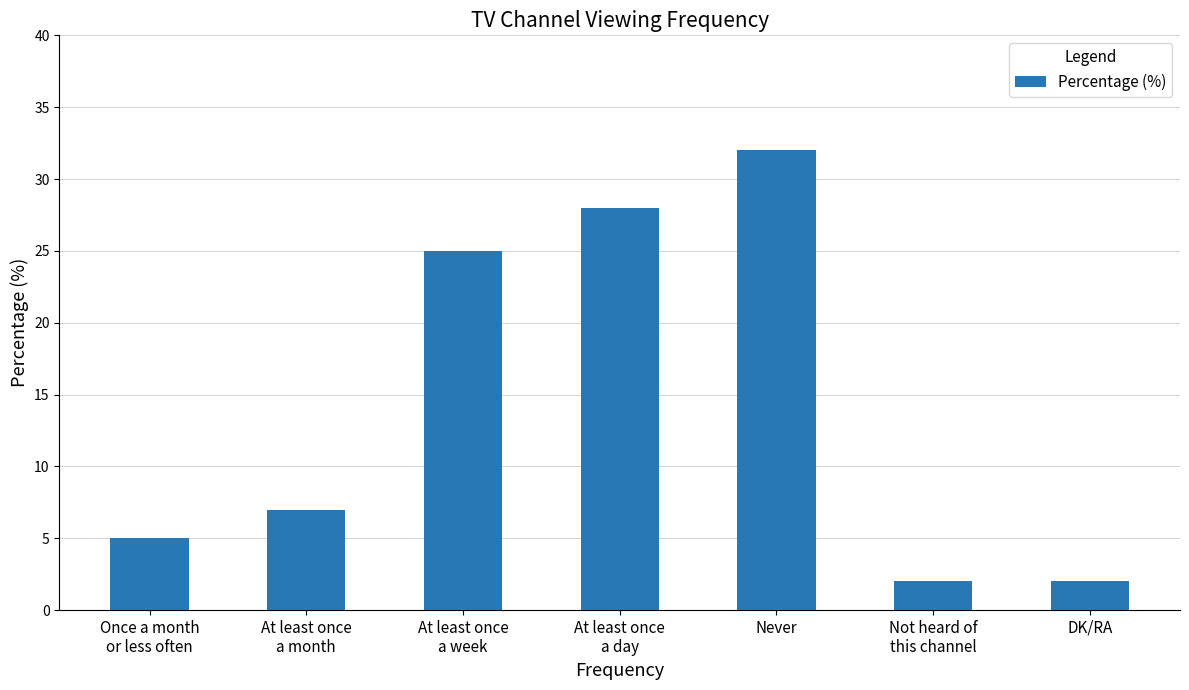

Approximately how many times larger is the value at At least once
a month compared to Not heard of
this channel?

3.5